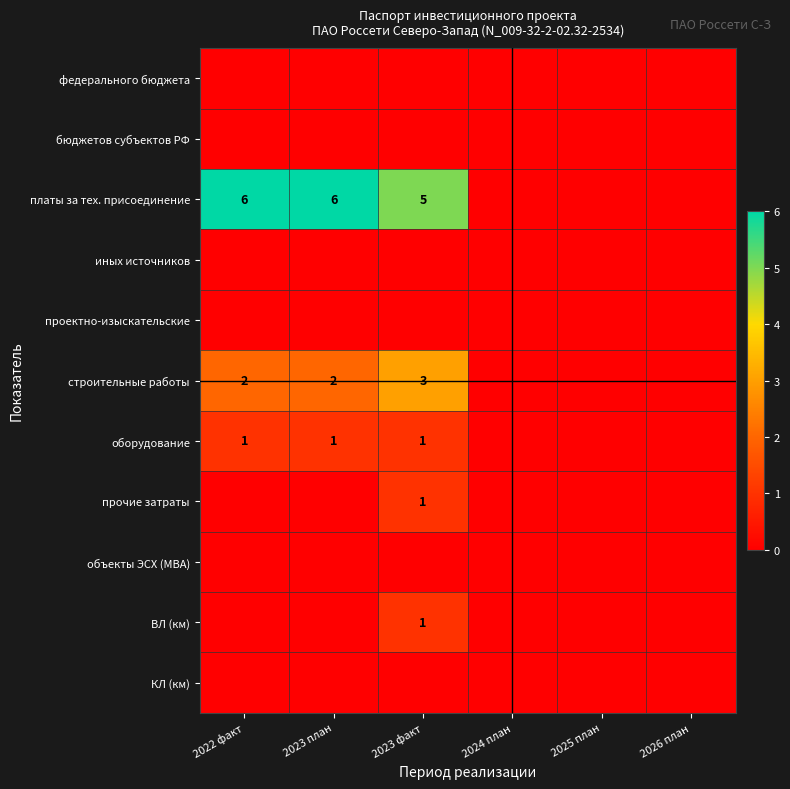

The ВЛ (км) series shows 0 at 2023 факт. True or false?

False